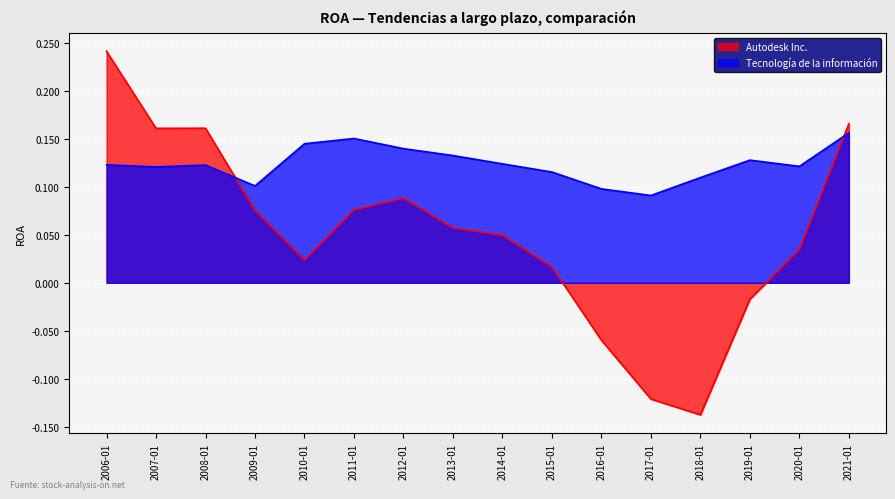

What is the minimum value shown in the chart?

-0.1